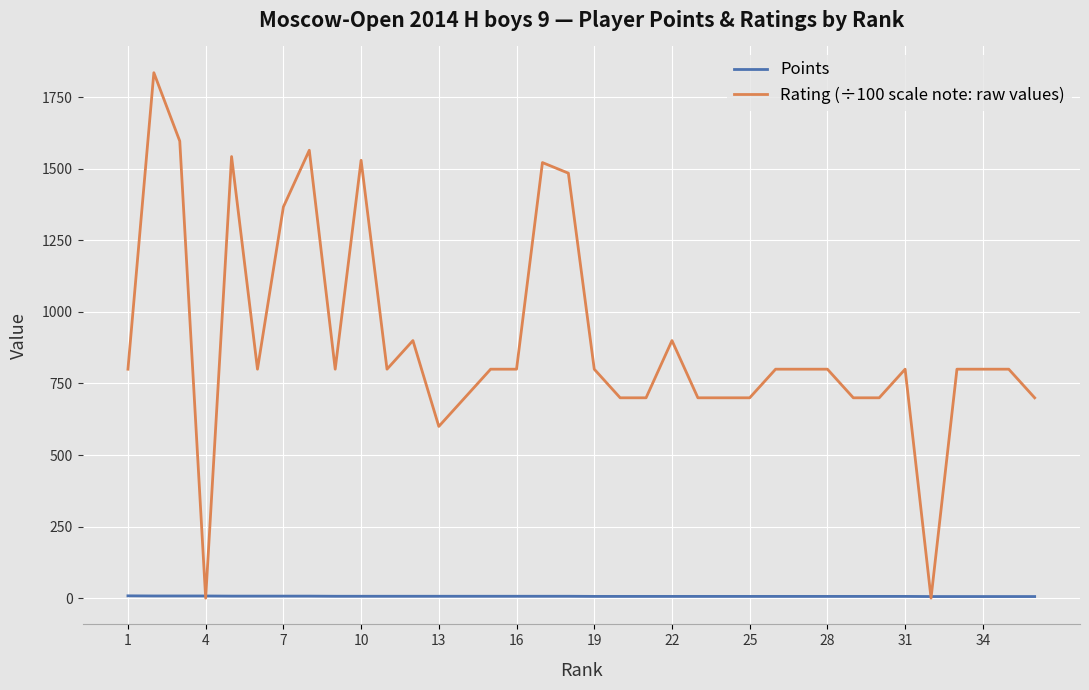

Which series has the largest total across all categories?

Rating (÷100 scale note: raw values)